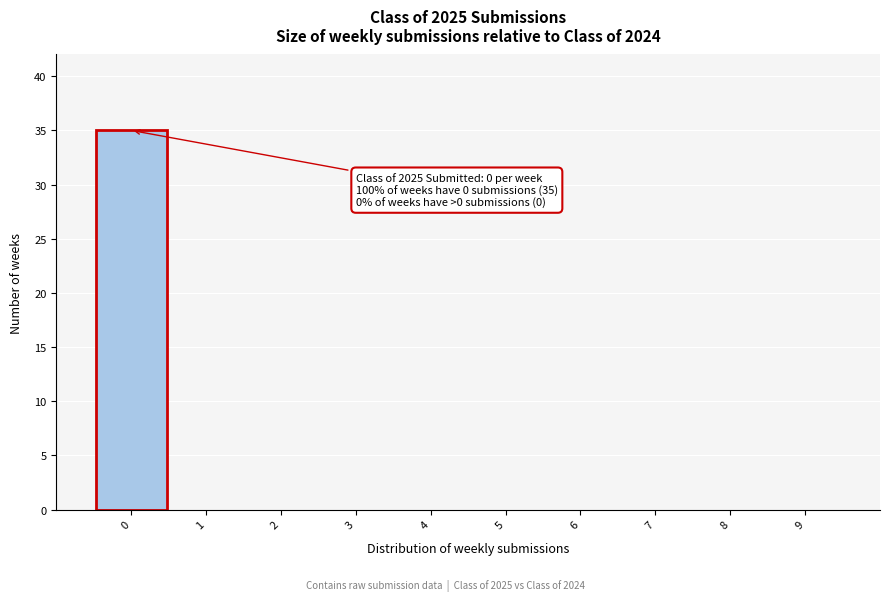

Over which range of the x-axis is the bar tallest?

-0.5 to 0.5